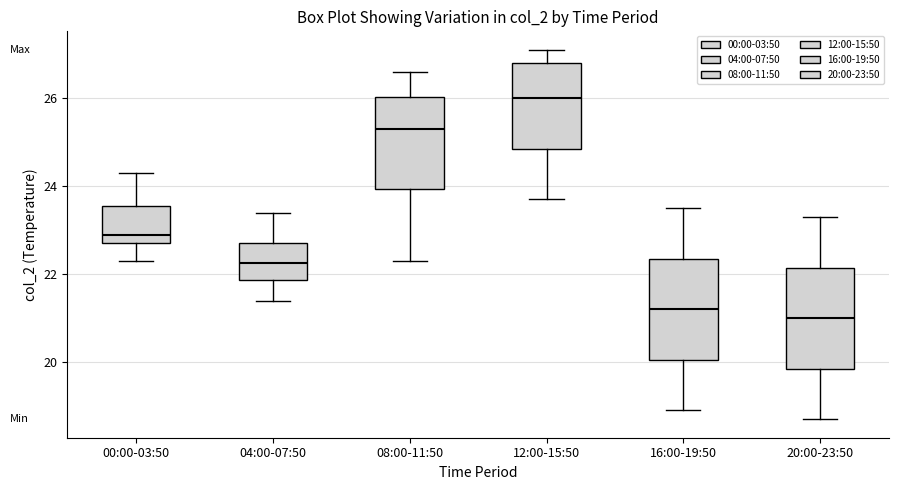

Where does the median line of the box for 20:00-23:50 sit on the y-axis? The values are not printed on the chart, so give them approximately, as read against the axis.

21.0